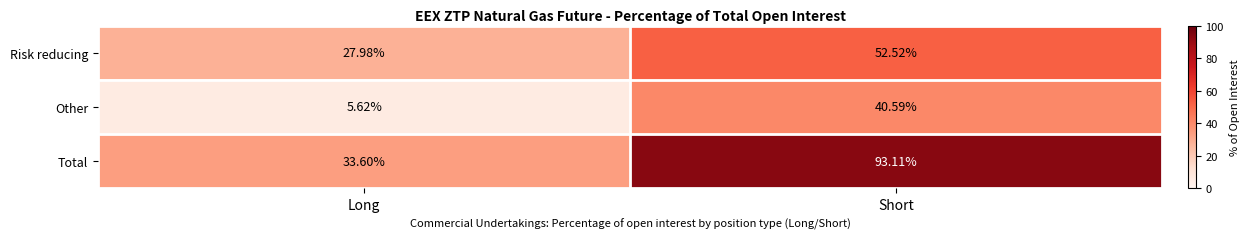

Count the number of categories in the chart.

2